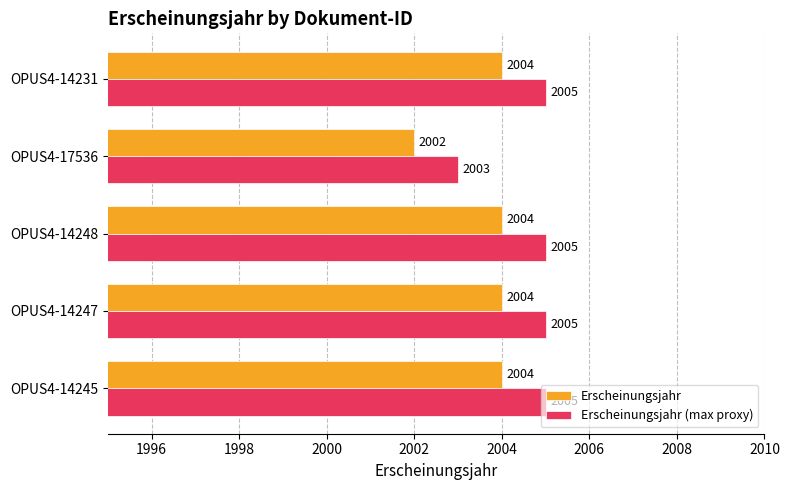

Which series has the largest total across all categories?

Erscheinungsjahr (max proxy)